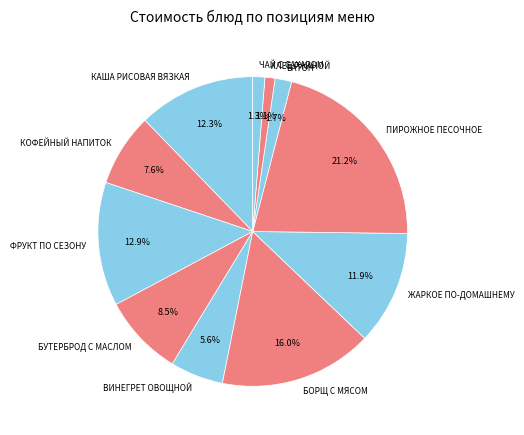

What is the ratio of the value at КОФЕЙНЫЙ НАПИТОК to the value at ЖАРКОЕ ПО-ДОМАШНЕМУ?

0.6